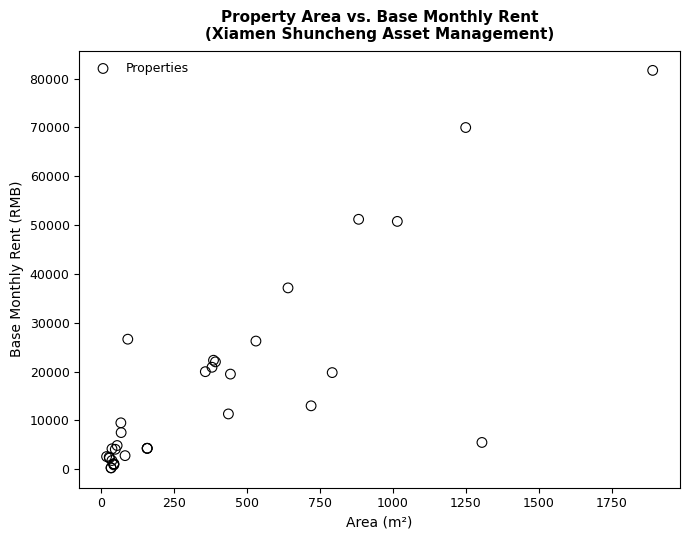

What Y value in the scatter plot is closest to 40984?

37141